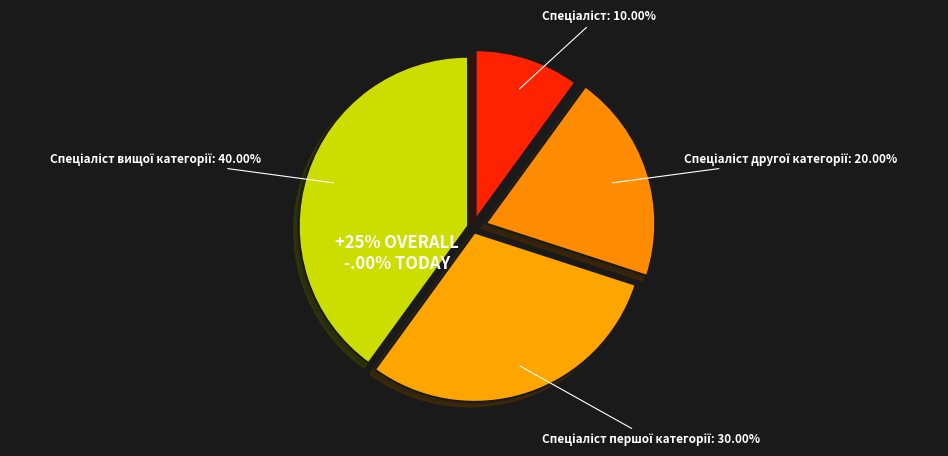

Between Спеціаліст вищої категорії and Спеціаліст, which is larger?

Спеціаліст вищої категорії